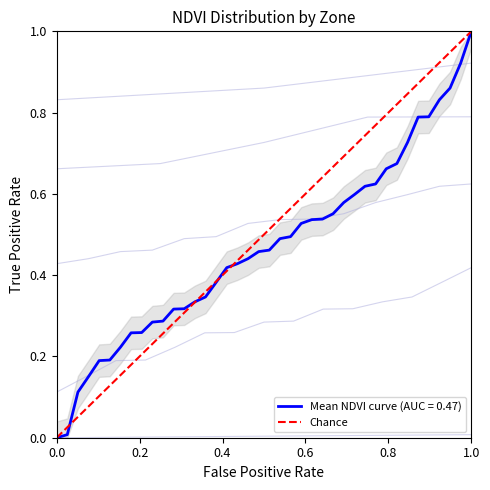

At which label does Mean NDVI curve (AUC = 0.47) reach its peak?

1.0